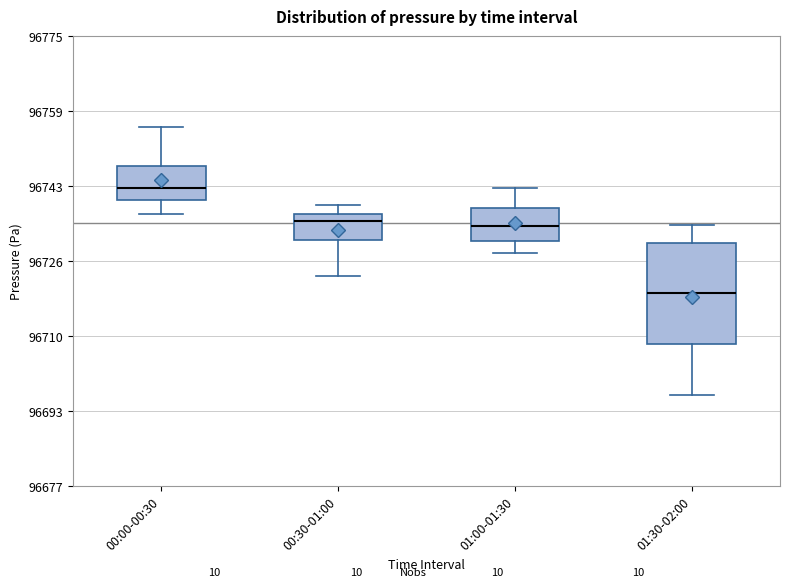

Comparing the boxes themselves (not the whiskers), which one is the tallest?

01:30-02:00